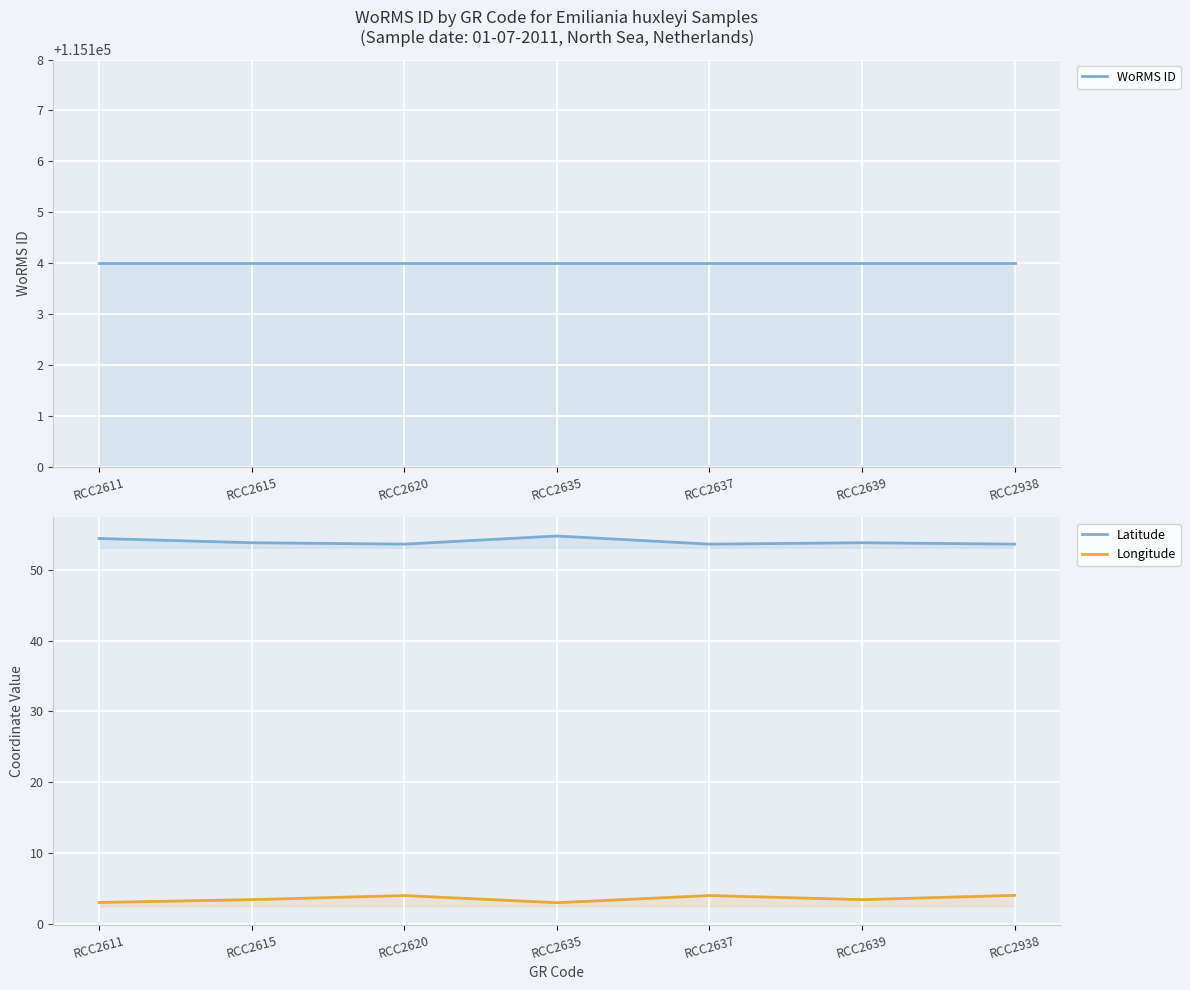

Where does the Longitude series first go above 3?

RCC2611